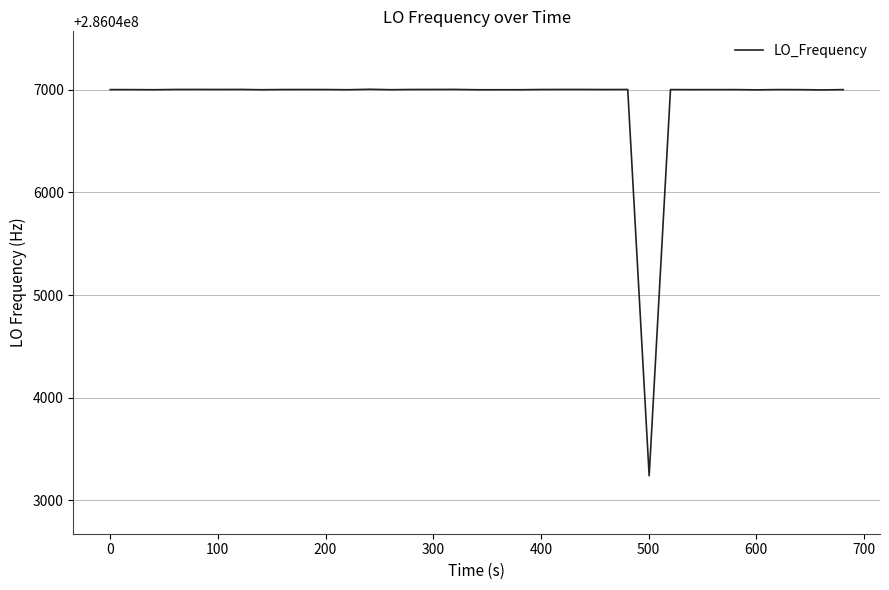

What is the greatest value displayed?

286047004.0